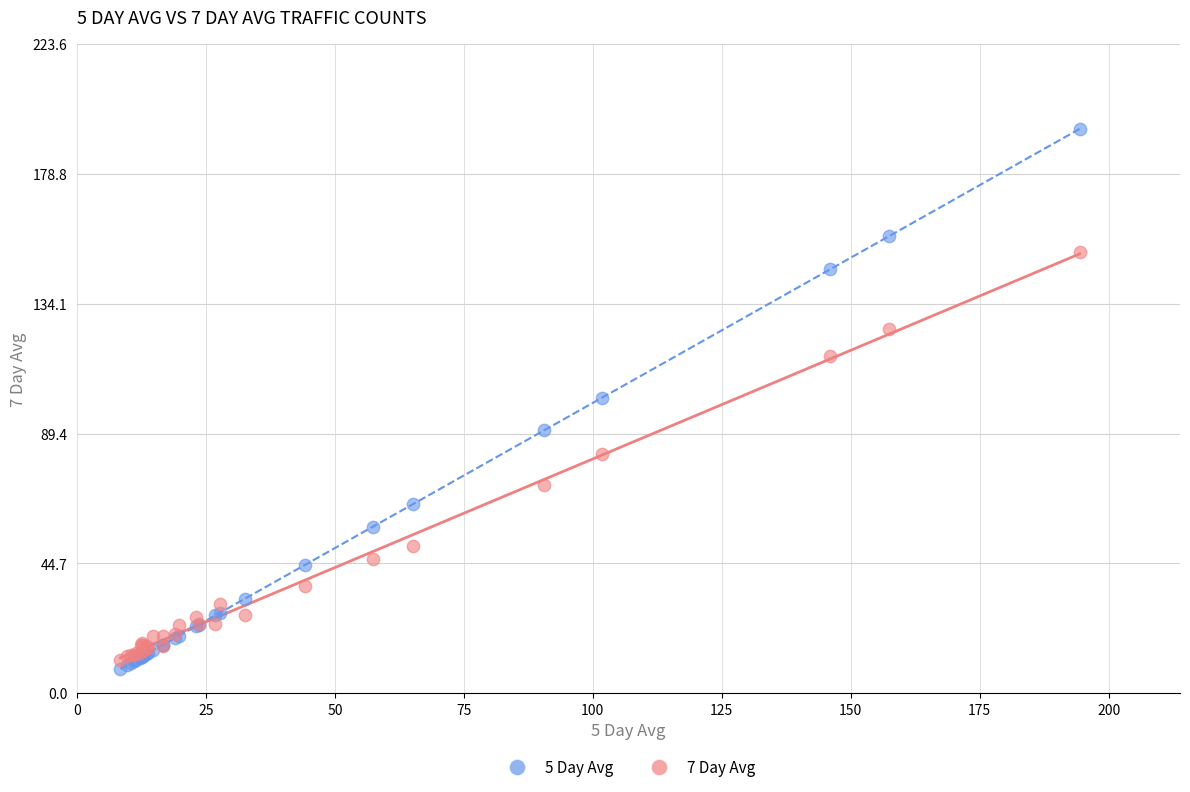

Which series reaches the maximum Y coordinate?

5 Day Avg